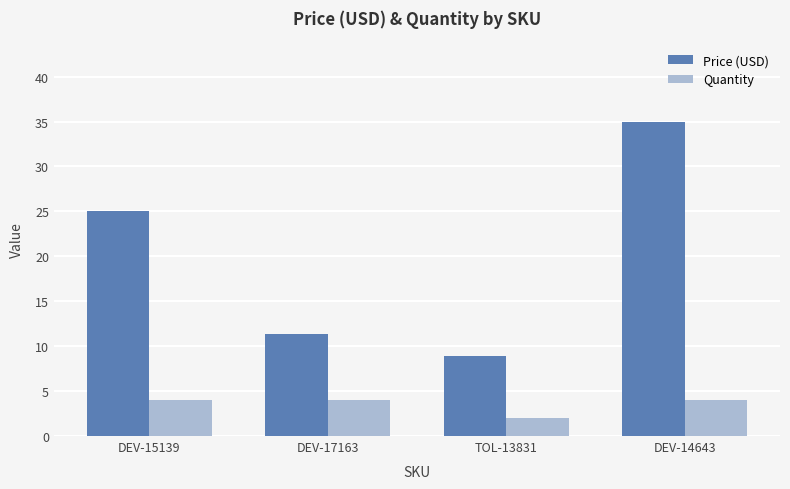

What is the greatest value displayed?

35.0